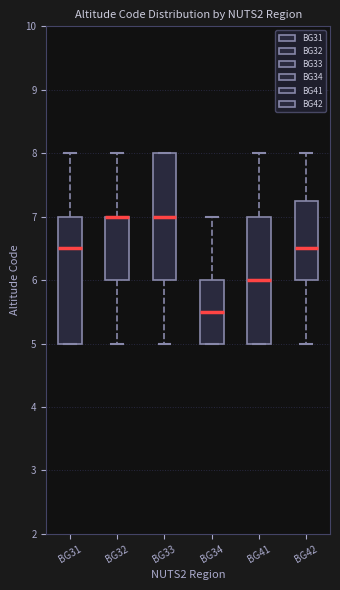

Reading left to right, read every box against the y-axis: the position of its median line, the range the box covers, and the ends of its whiskers. The values are not printed on the chart, so give them approximately, as read against the axis.

BG31: median 6.5, box 5.0 to 7.0, whiskers 5.0 to 8.0
BG32: median 7.0 (drawn on the box's upper edge), box 6.0 to 7.0, whiskers 5.0 to 8.0
BG33: median 7.0, box 6.0 to 8.0, whiskers 5.0 to 8.0
BG34: median 5.5, box 5.0 to 6.0, whiskers 5.0 to 7.0
BG41: median 6.0, box 5.0 to 7.0, whiskers 5.0 to 8.0
BG42: median 6.5, box 6.0 to 7.3, whiskers 5.0 to 8.0